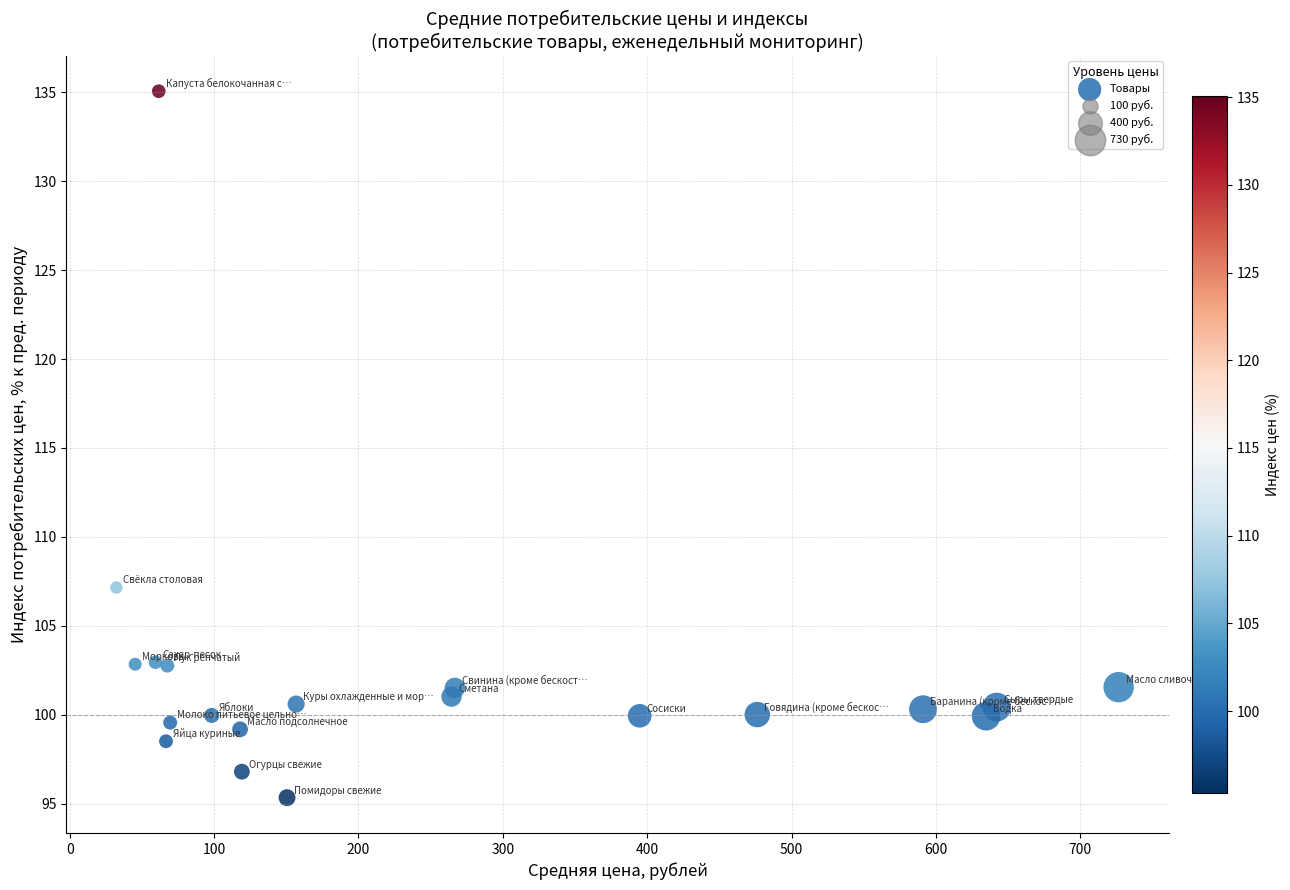

What Y value in the scatter plot is closest to 115?

107.2